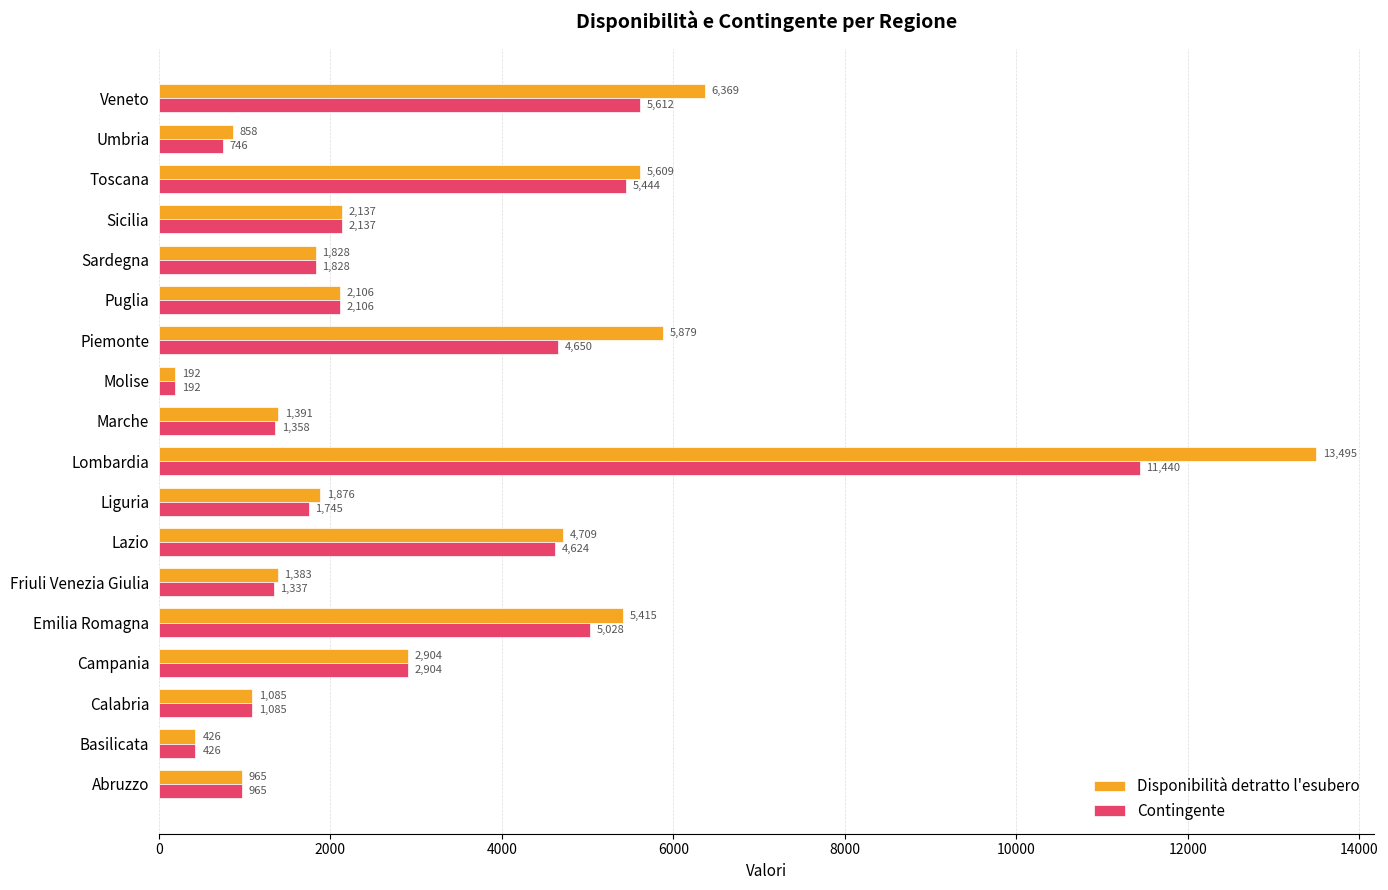

Where is Contingente nearest to the value 5816?

Veneto